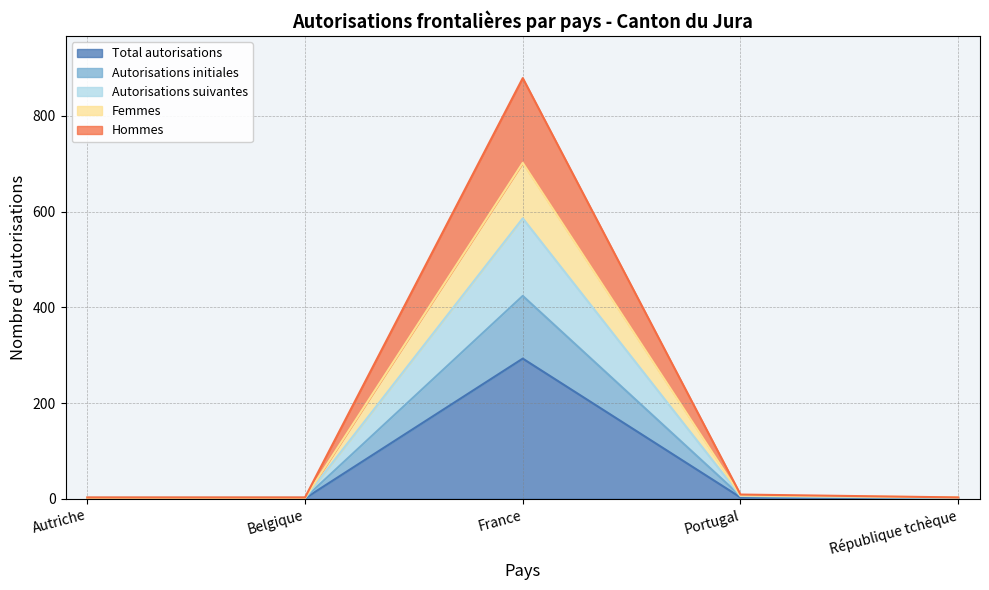

Is the value of Autorisations suivantes at Portugal greater than the value of Autorisations initiales at République tchèque?

Yes